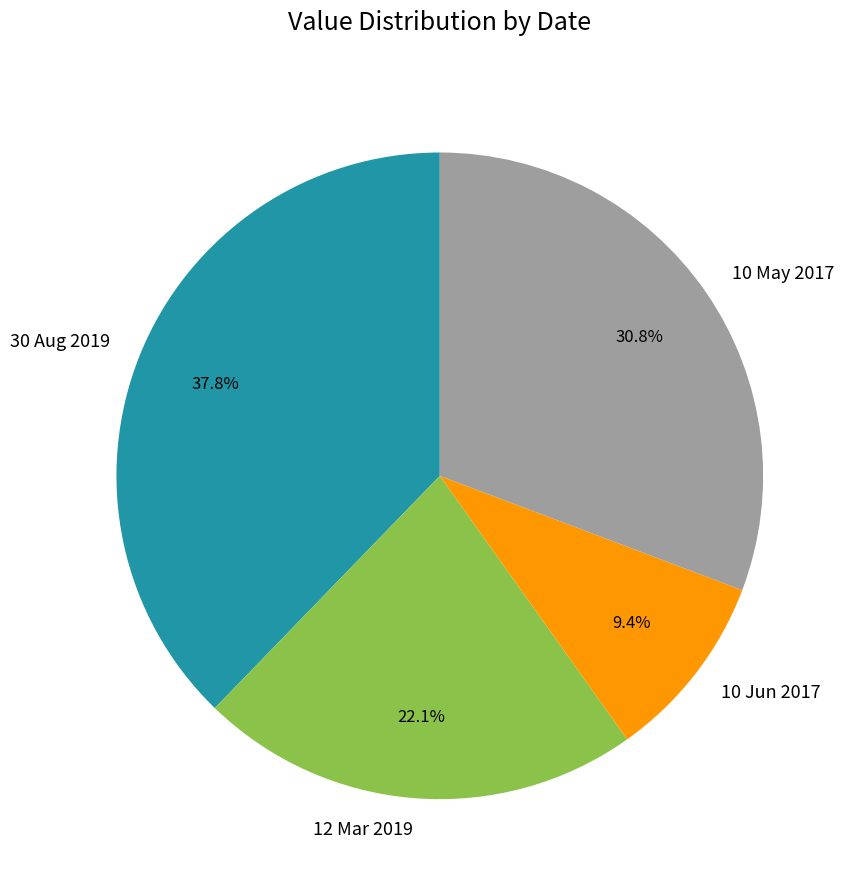

What is the total percentage of 30 Aug 2019 and 12 Mar 2019?

59.8%